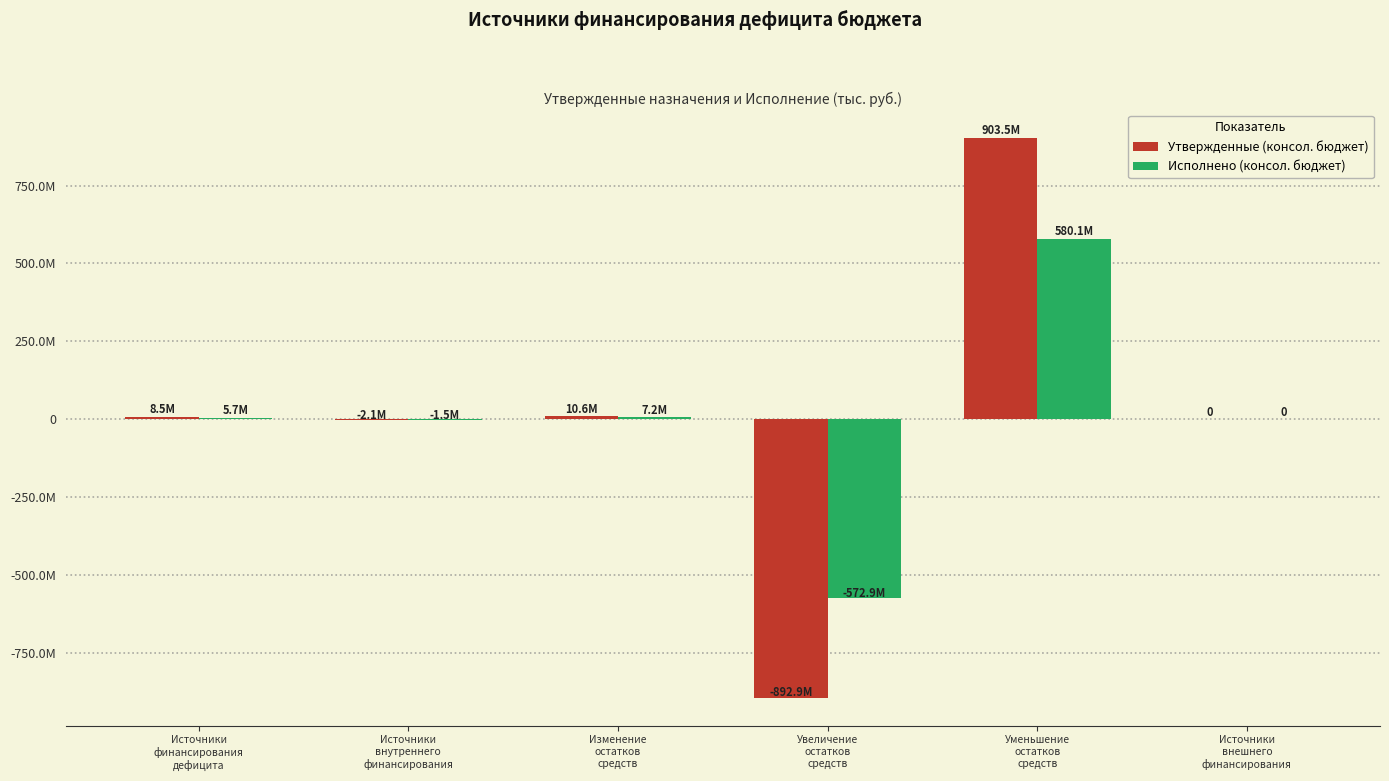

What are all the series names shown in the legend?

Утвержденные (консол. бюджет), Исполнено (консол. бюджет)